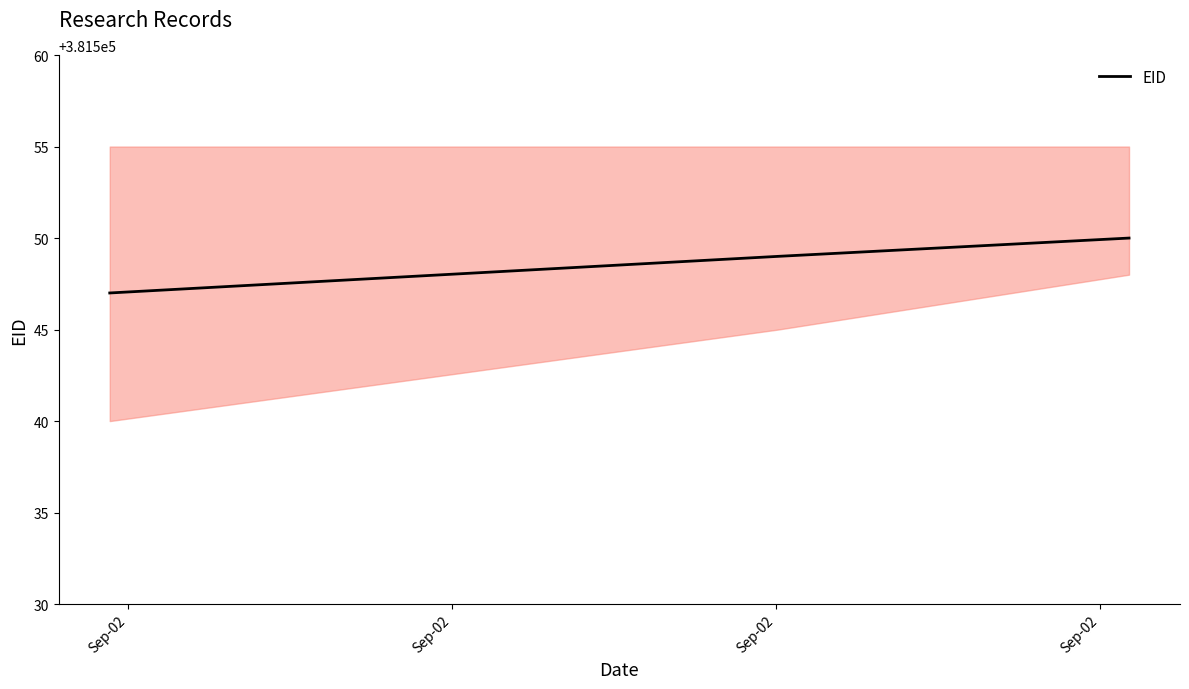

What is the sum of all values?

1144646